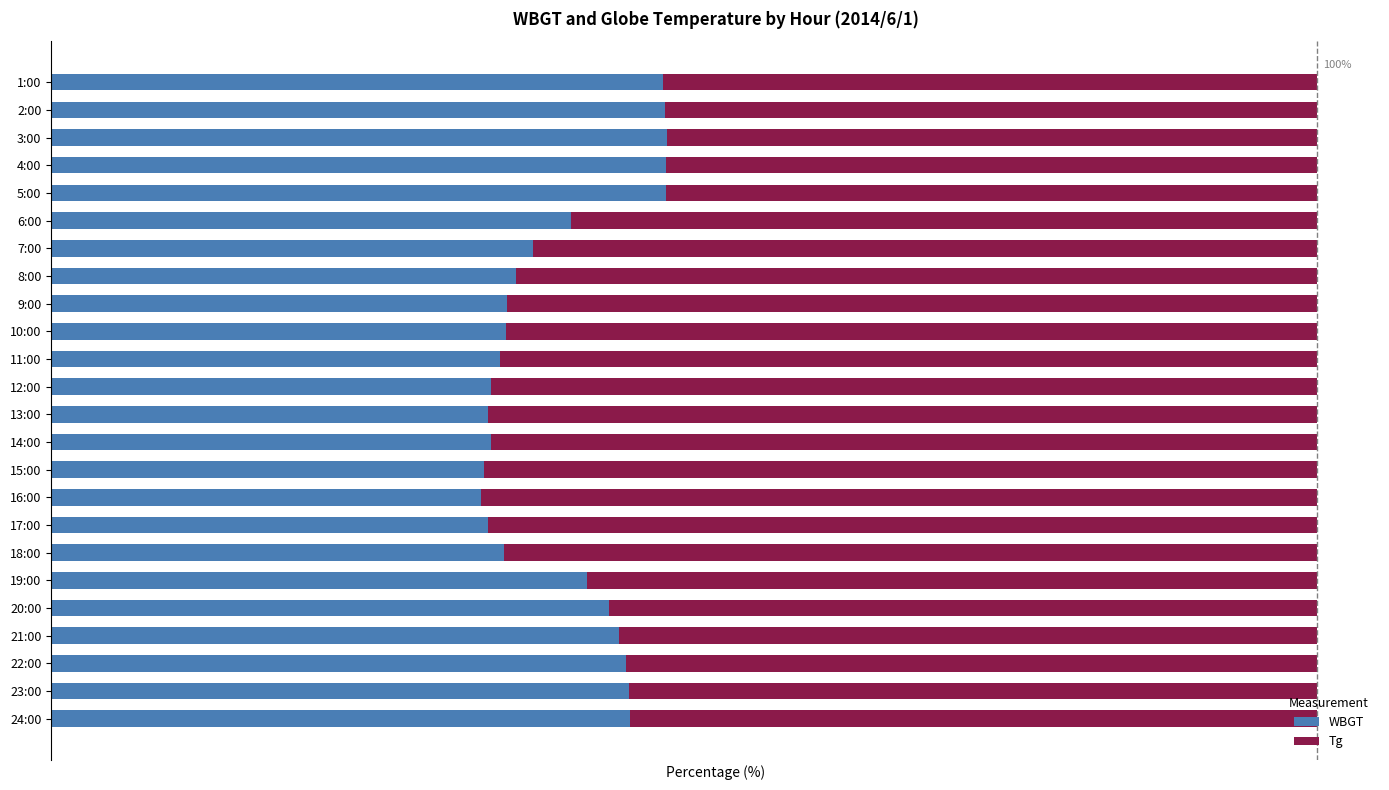

What are all the series names shown in the legend?

WBGT, Tg